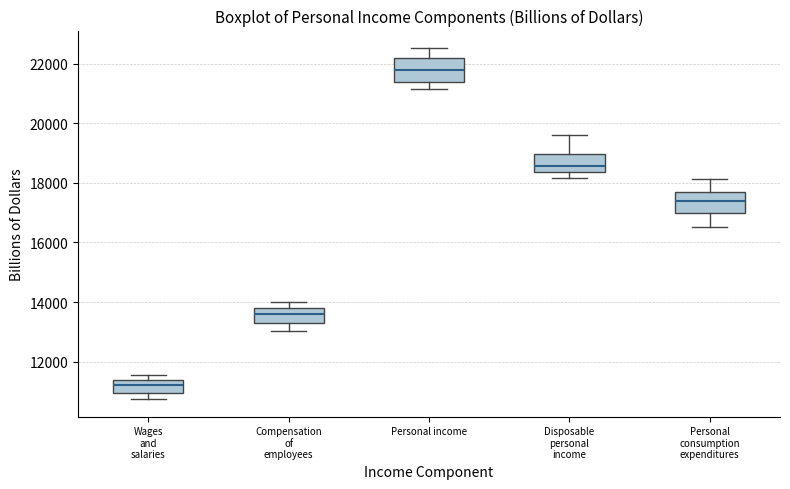

Reading left to right, read every box against the y-axis: the position of its median line, the range the box covers, and the ends of its whiskers. The values are not printed on the chart, so give them approximately, as read against the axis.

Wages and salaries: median 11200, box 11000 to 11400, whiskers 10800 to 11600
Compensation of employees: median 13600, box 13200 to 13800, whiskers 13000 to 14000
Personal income: median 21800, box 21400 to 22200, whiskers 21200 to 22600
Disposable personal income: median 18600, box 18400 to 19000, whiskers 18200 to 19600
Personal consumption expenditures: median 17400, box 17000 to 17600, whiskers 16600 to 18200